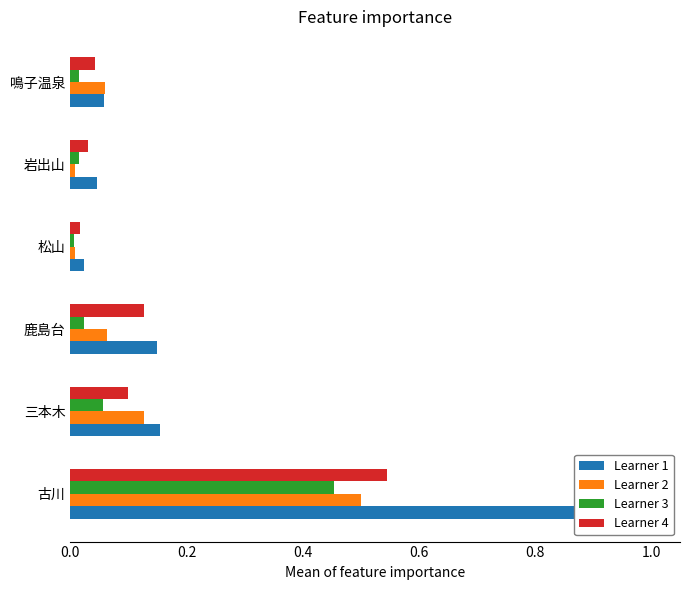

Which series has the largest range (max minus min)?

Learner 1